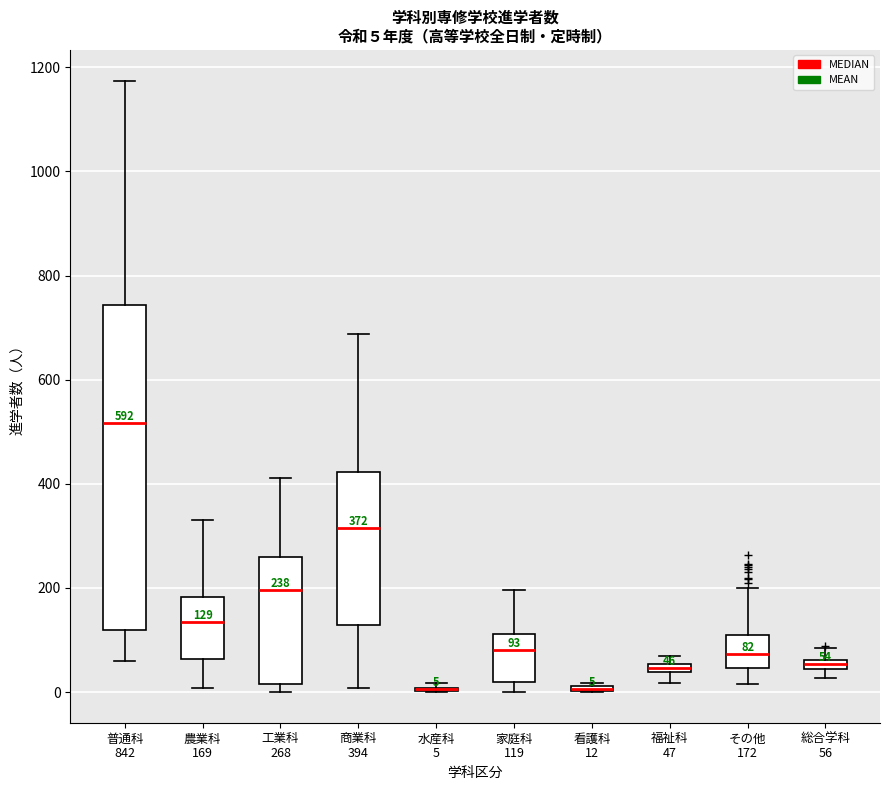

Which box is the tallest, from its lower edge to its upper edge?

普通科 842